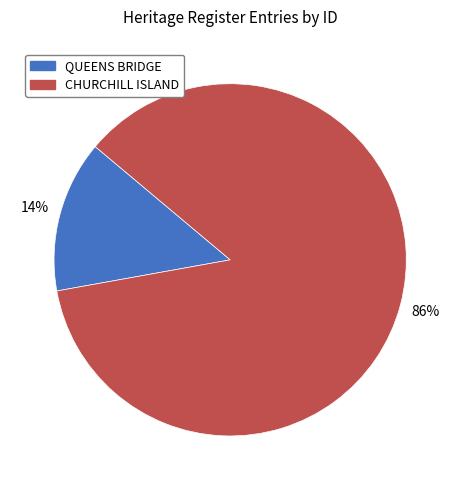

What is the majority slice?

CHURCHILL ISLAND